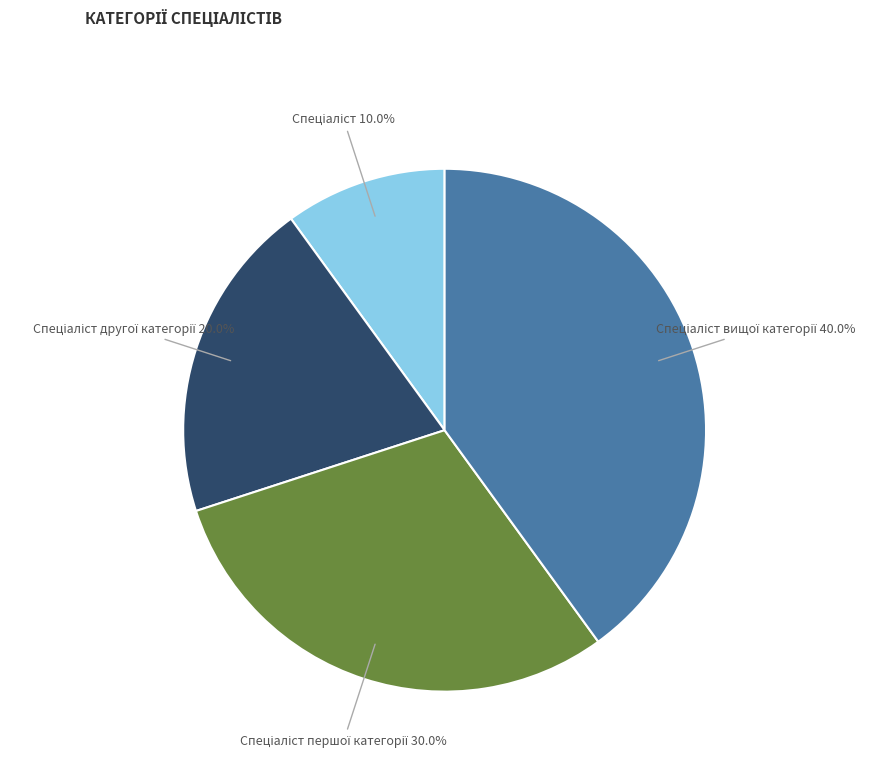

Is there any slice that represents more than half of the pie?

No